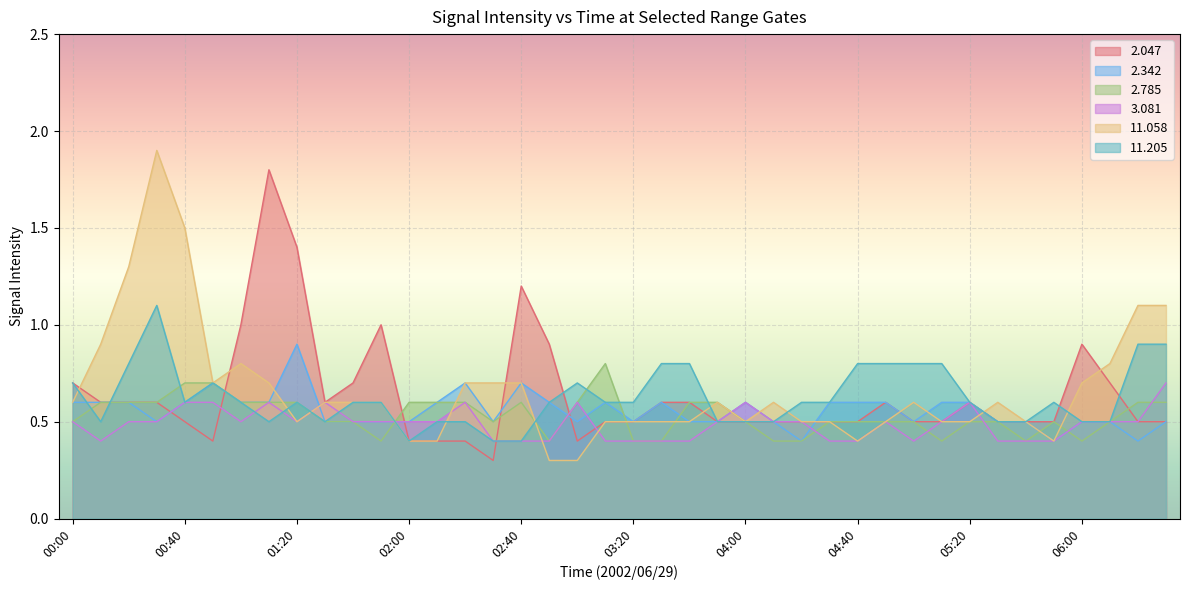

Rank the series at 02:50 from lowest to highest value.

 11.058,   2.785,   3.081,   2.342,  11.205,   2.047